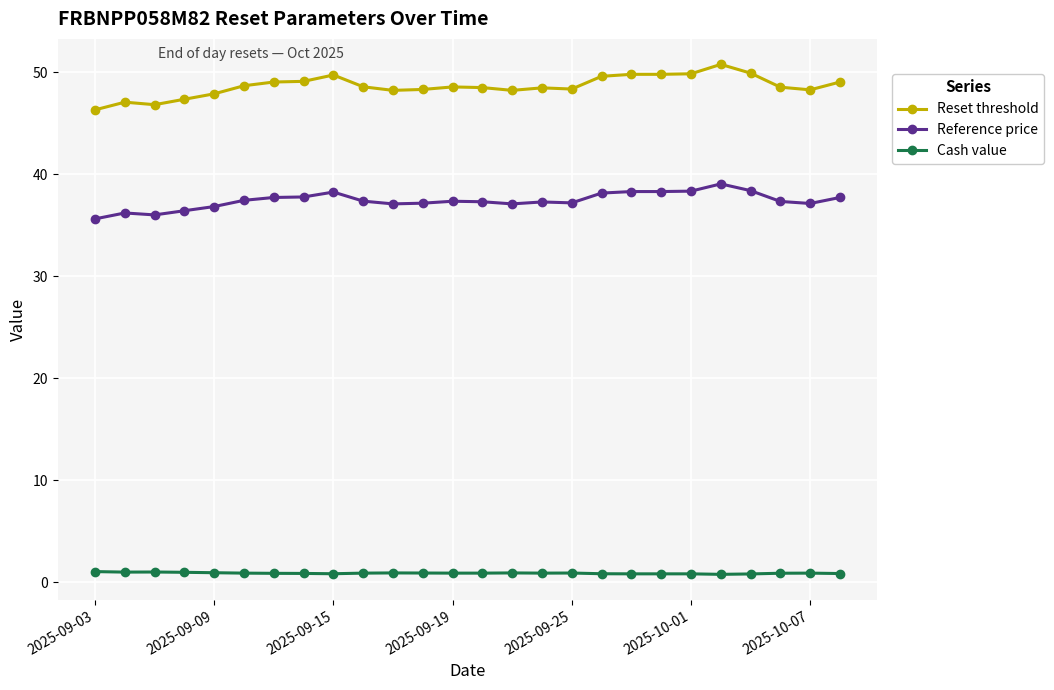

What is the value of the Reference price point at the 11th from the left?

37.1